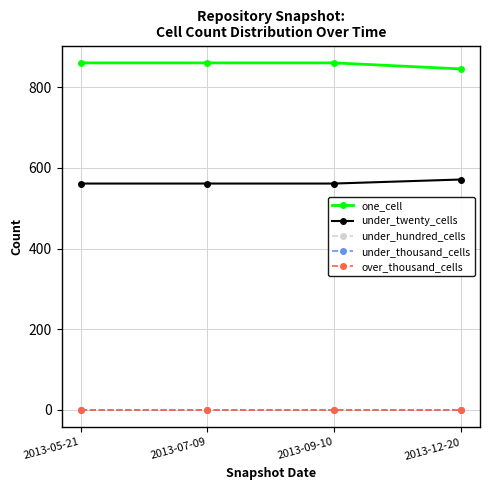

List the labels in order of under_twenty_cells value, smallest first.

2013-05-21, 2013-07-09, 2013-09-10, 2013-12-20